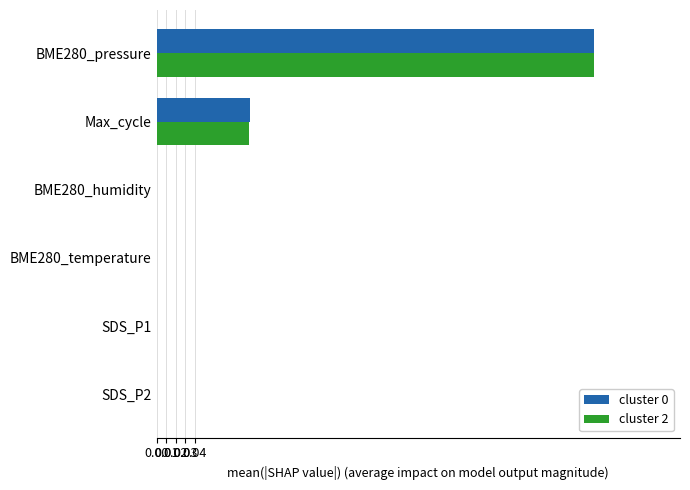

True or false: cluster 2 has a value of 0.0 at BME280_temperature.

True